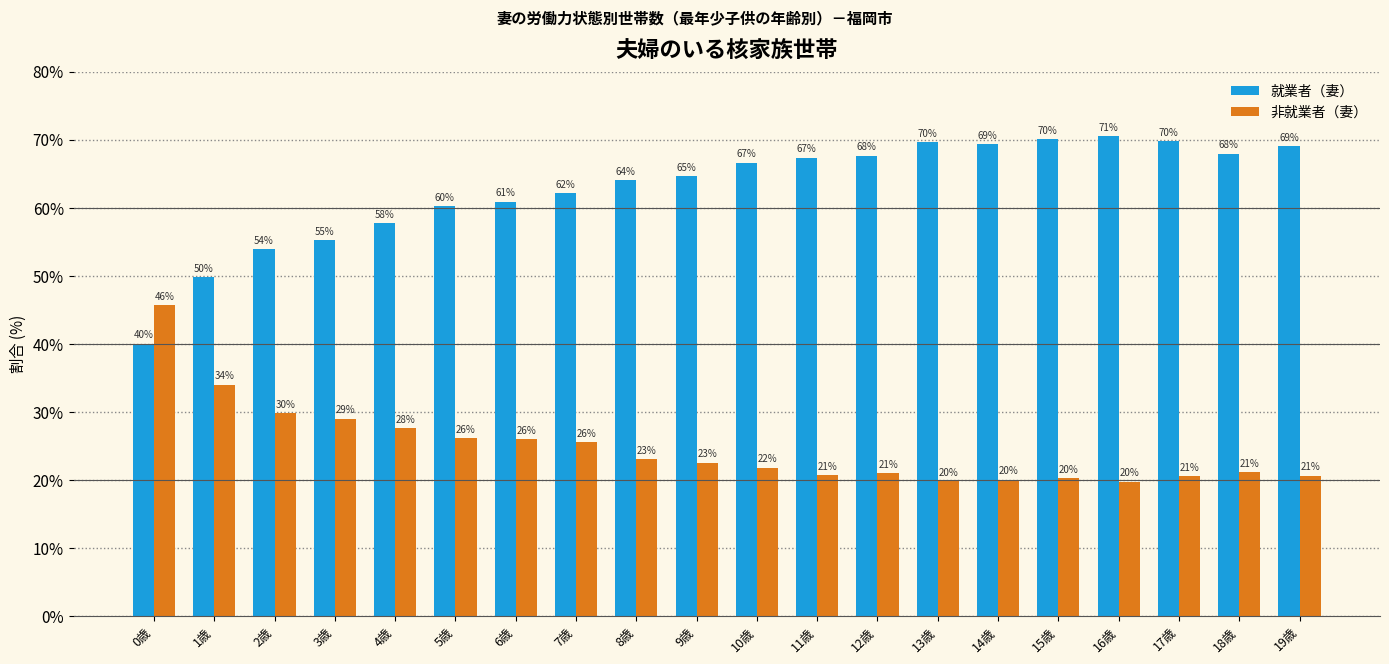

What is the label of the 14th bar from the left?

13歳